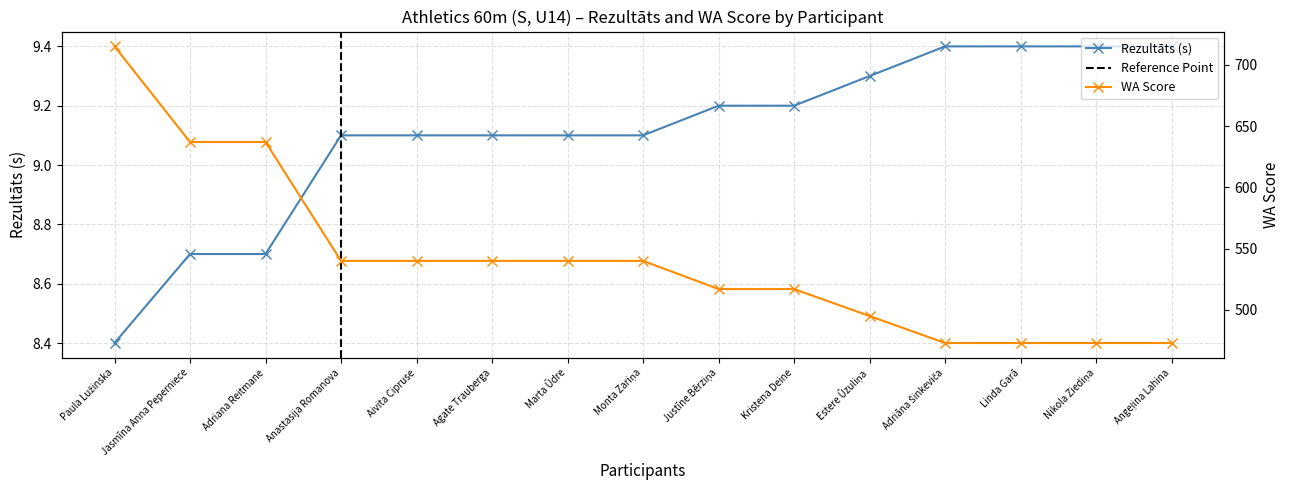

List the series in order of their overall mean, highest first.

WA, Rezultāts